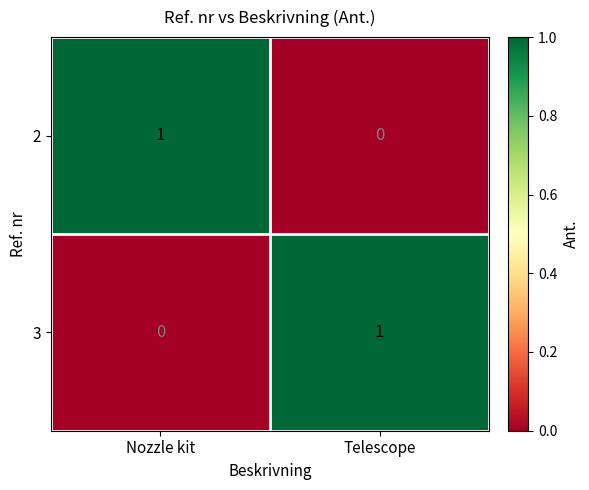

Reading left to right, extract all data points from this chart.

2: Nozzle kit=1	Telescope=0
3: Nozzle kit=0	Telescope=1